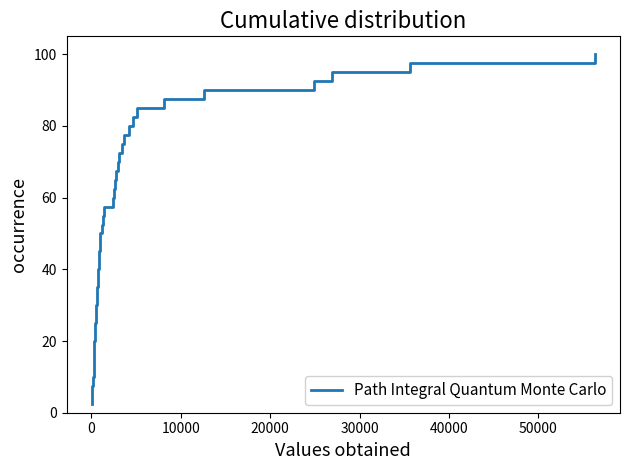

Does the chart display data point markers on the line(s)?

No